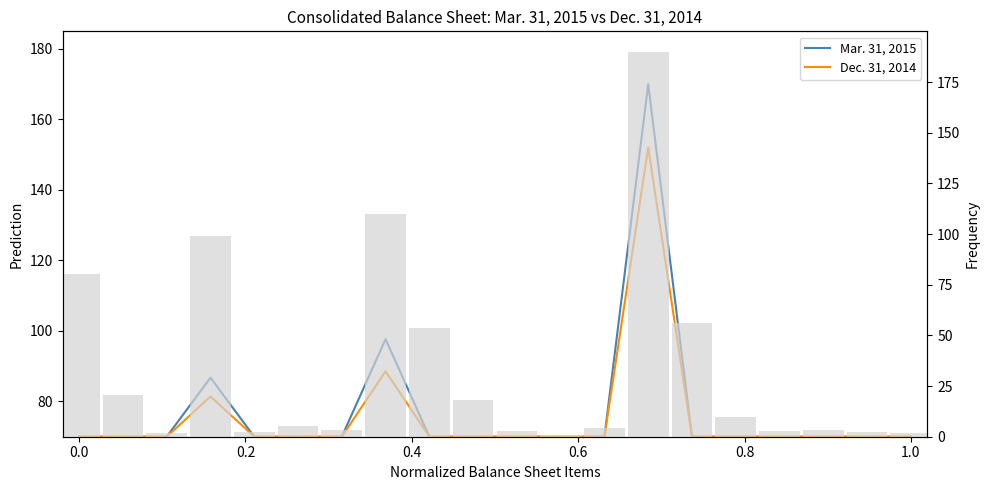

Are the bars horizontal?

No